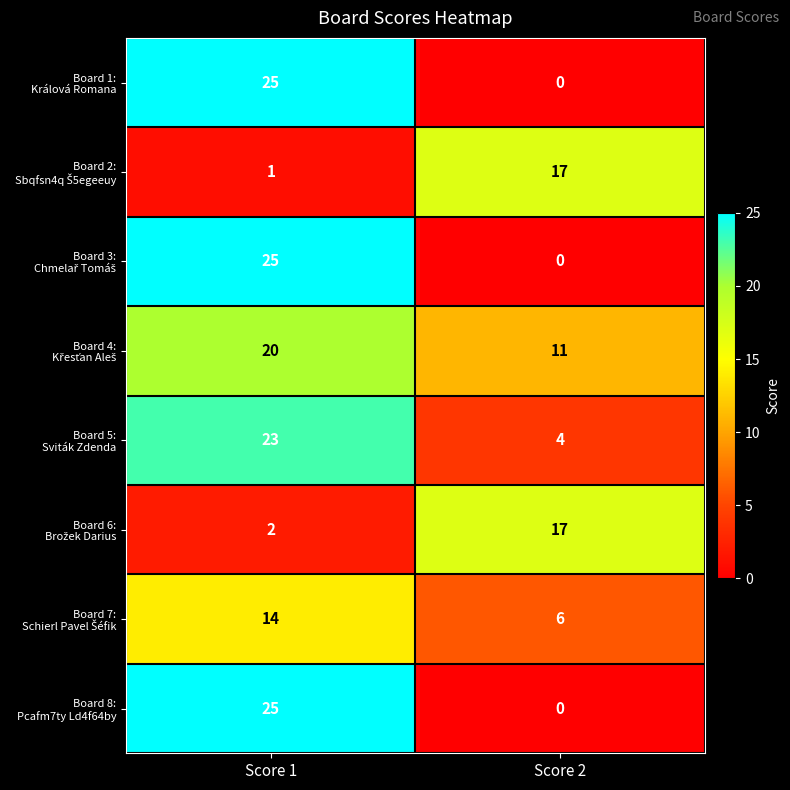

Which category has the highest value across all series?

Score 1